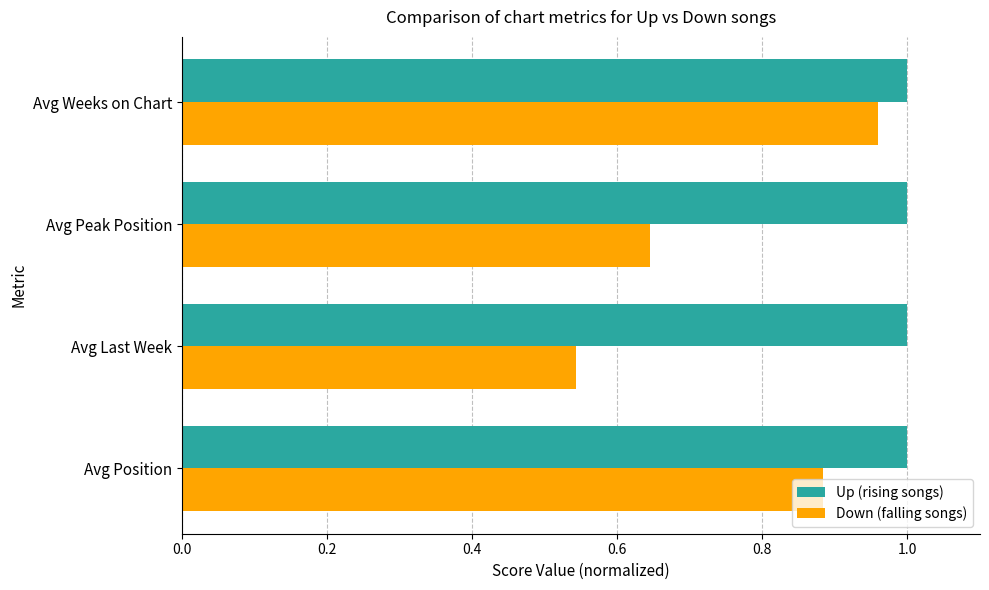

Rank the categories by Down (falling songs) value from lowest to highest.

Avg Last Week, Avg Peak Position, Avg Position, Avg Weeks on Chart